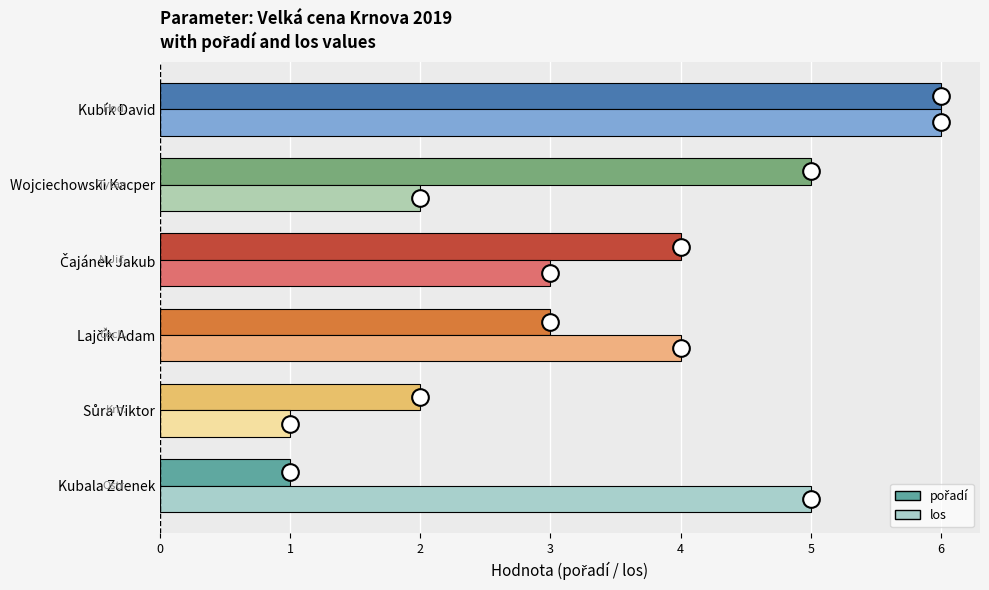

What is the approximate value of los at Kubala Zdenek?

5